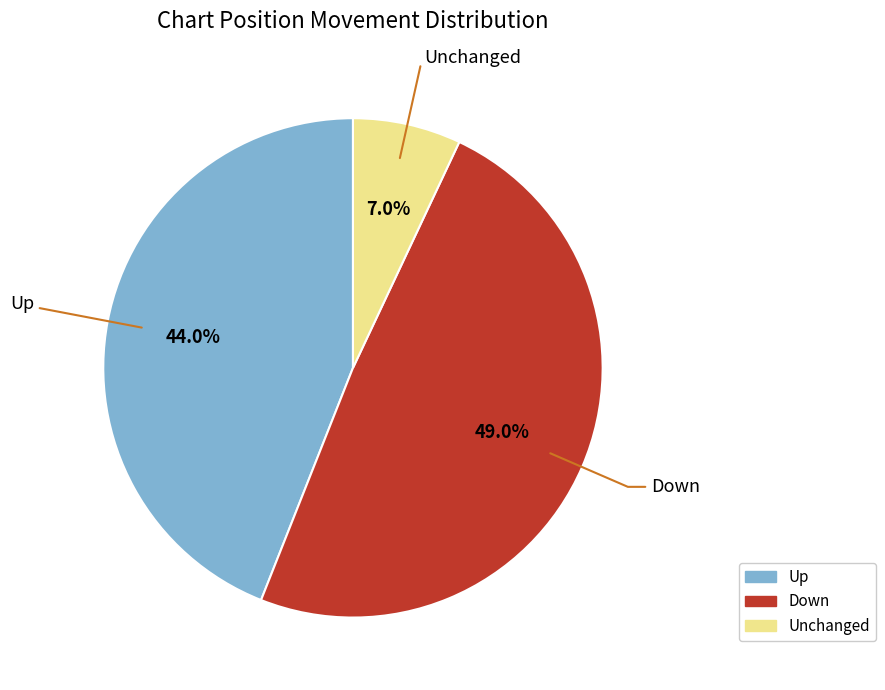

Is there a majority slice in this chart?

No